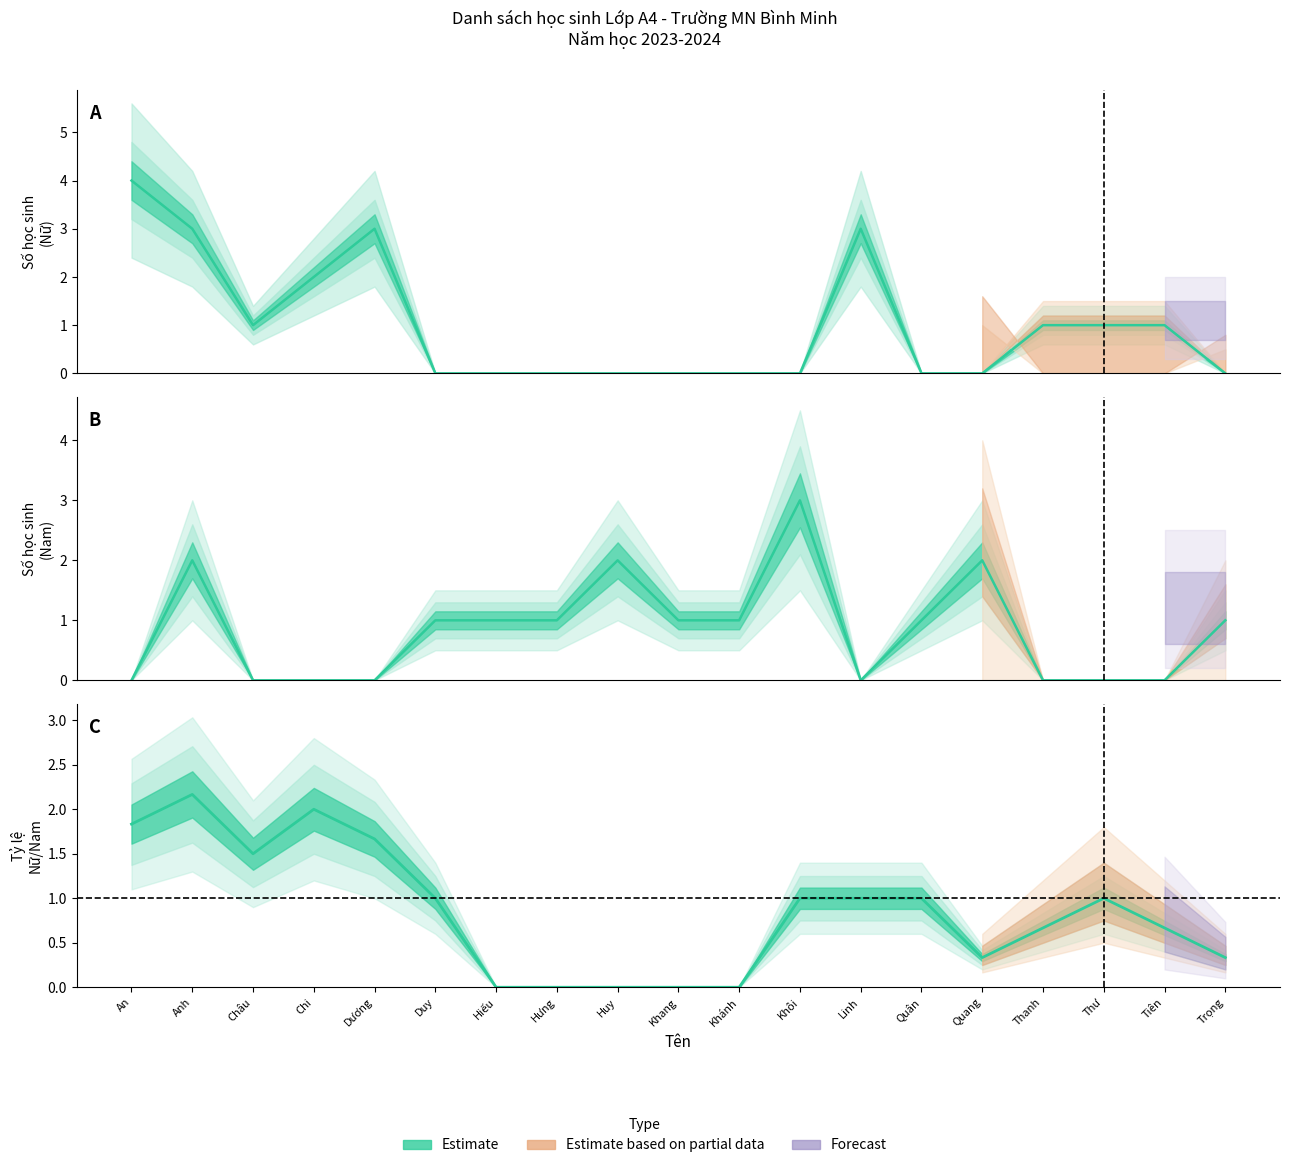

At which category does Nam reach its first local valley?

Linh